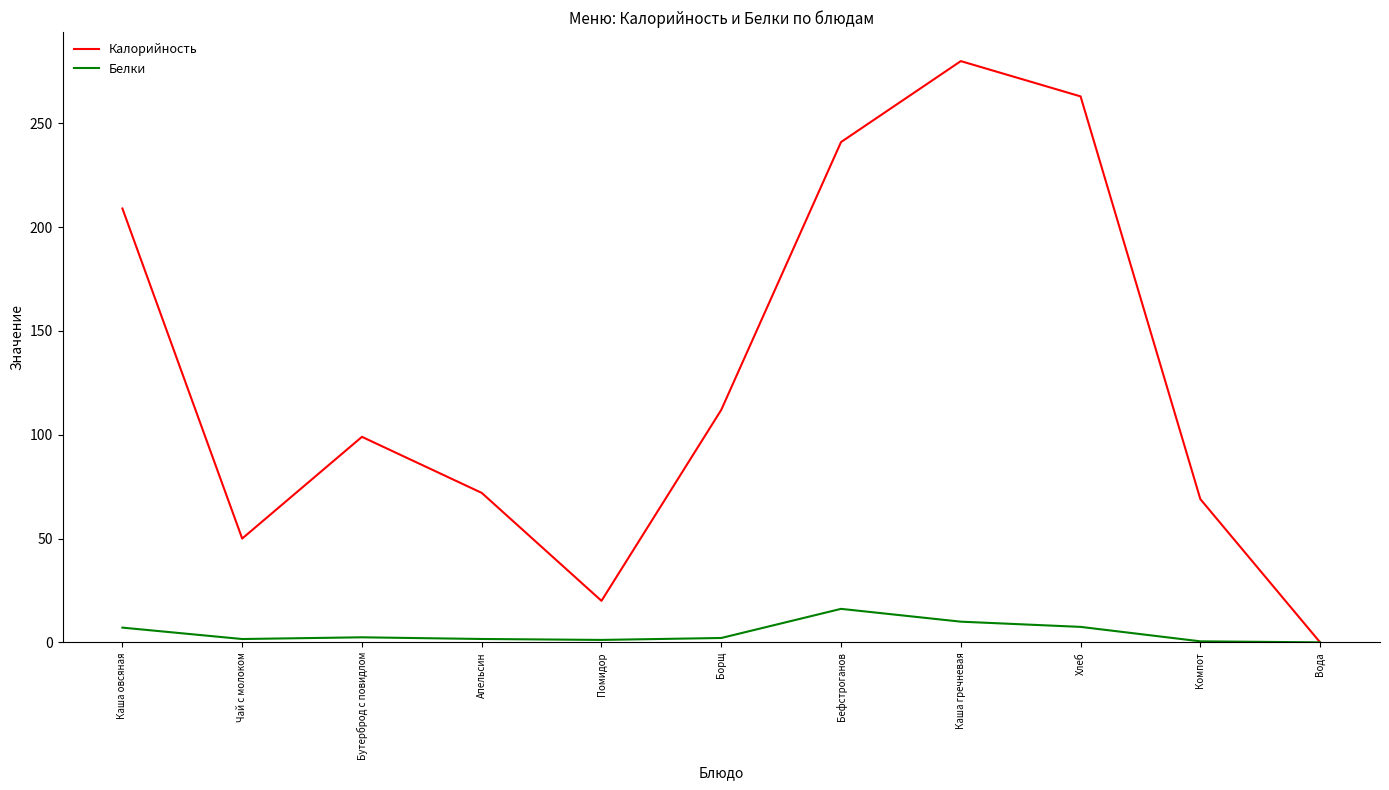

Where is Калорийность nearest to the value 140?

Борщ